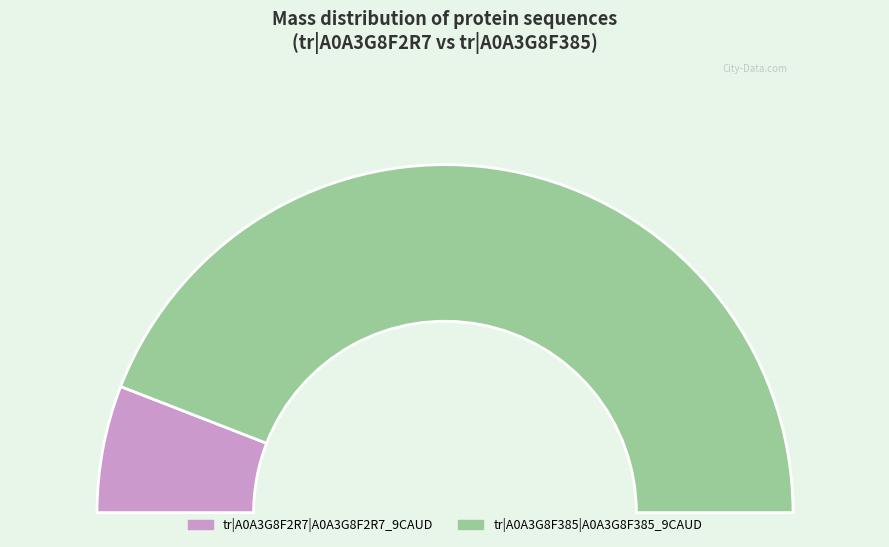

Combined, what portion of the pie is tr|A0A3G8F2R7|A0A3G8F2R7_9CAUD and tr|A0A3G8F385|A0A3G8F385_9CAUD?

100.0%